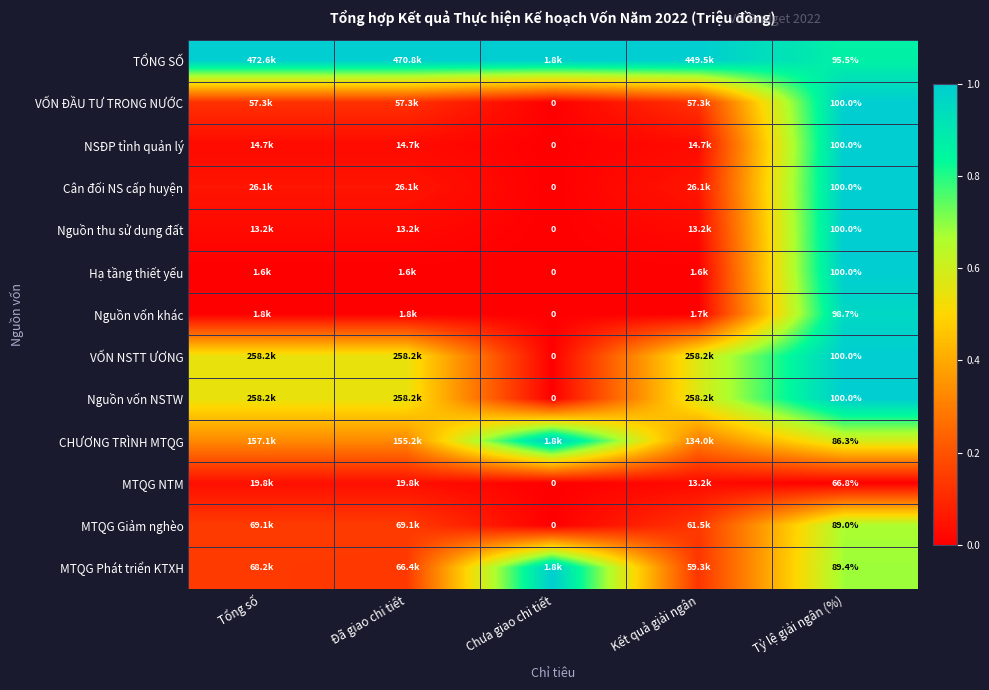

List the series in order of their peak value, highest first.

TỔNG SỐ, NSĐP tỉnh quản lý, Cân đối NS cấp huyện, Nguồn thu sử dụng đất, Hạ tầng thiết yếu, VỐN NSTT ƯƠNG, Nguồn vốn NSTW, CHƯƠNG TRÌNH MTQG, MTQG Phát triển KTXH, VỐN ĐẦU TƯ TRONG NƯỚC, Nguồn vốn khác, MTQG Giảm nghèo, MTQG NTM